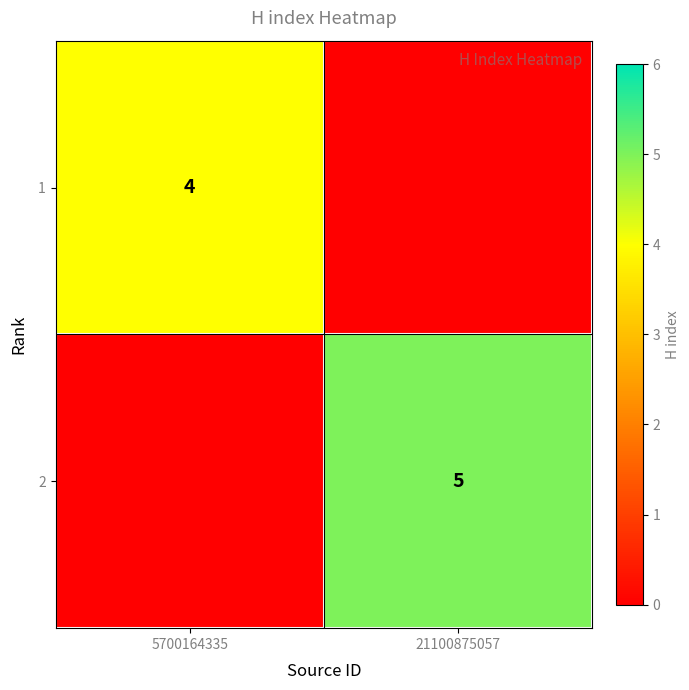

The 2 series shows 8 at 21100875057. True or false?

False